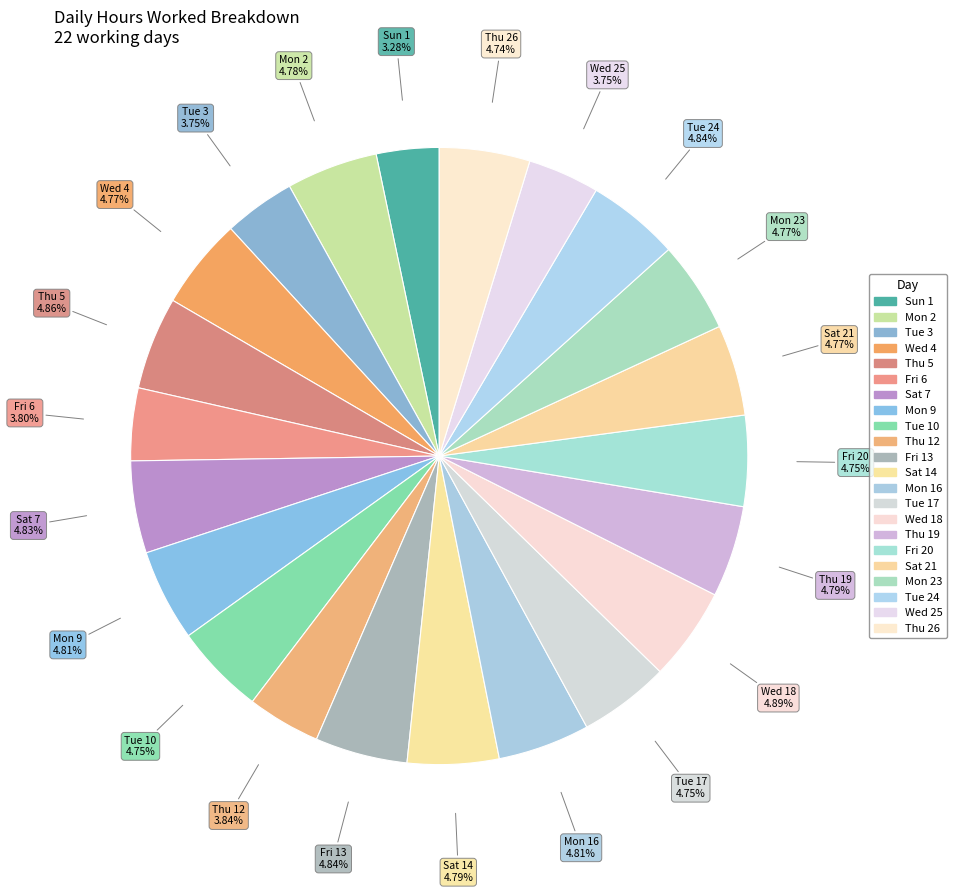

Which category has the smallest portion of the pie?

Sun 1